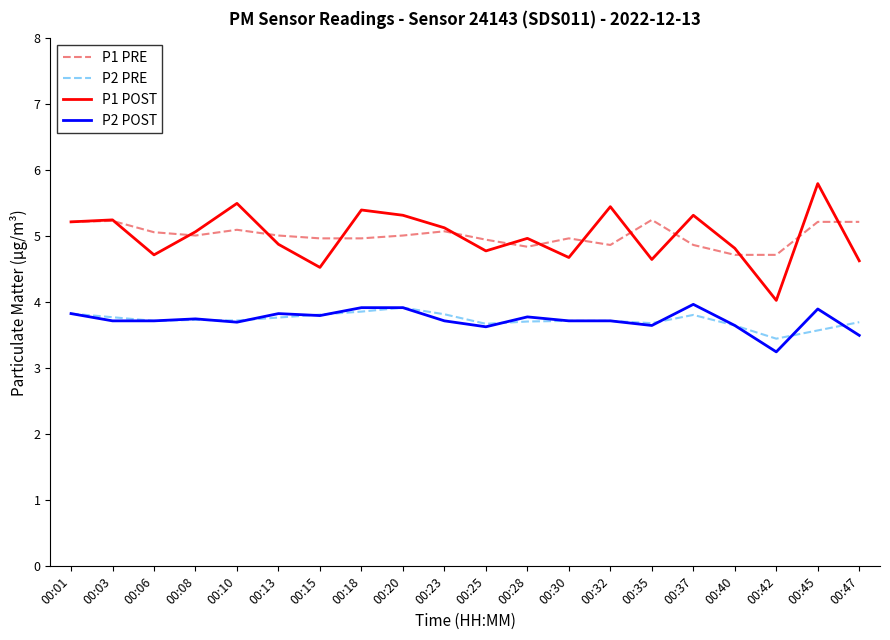

The value of P1 POST at 00:01 is 5.2. True or false?

True